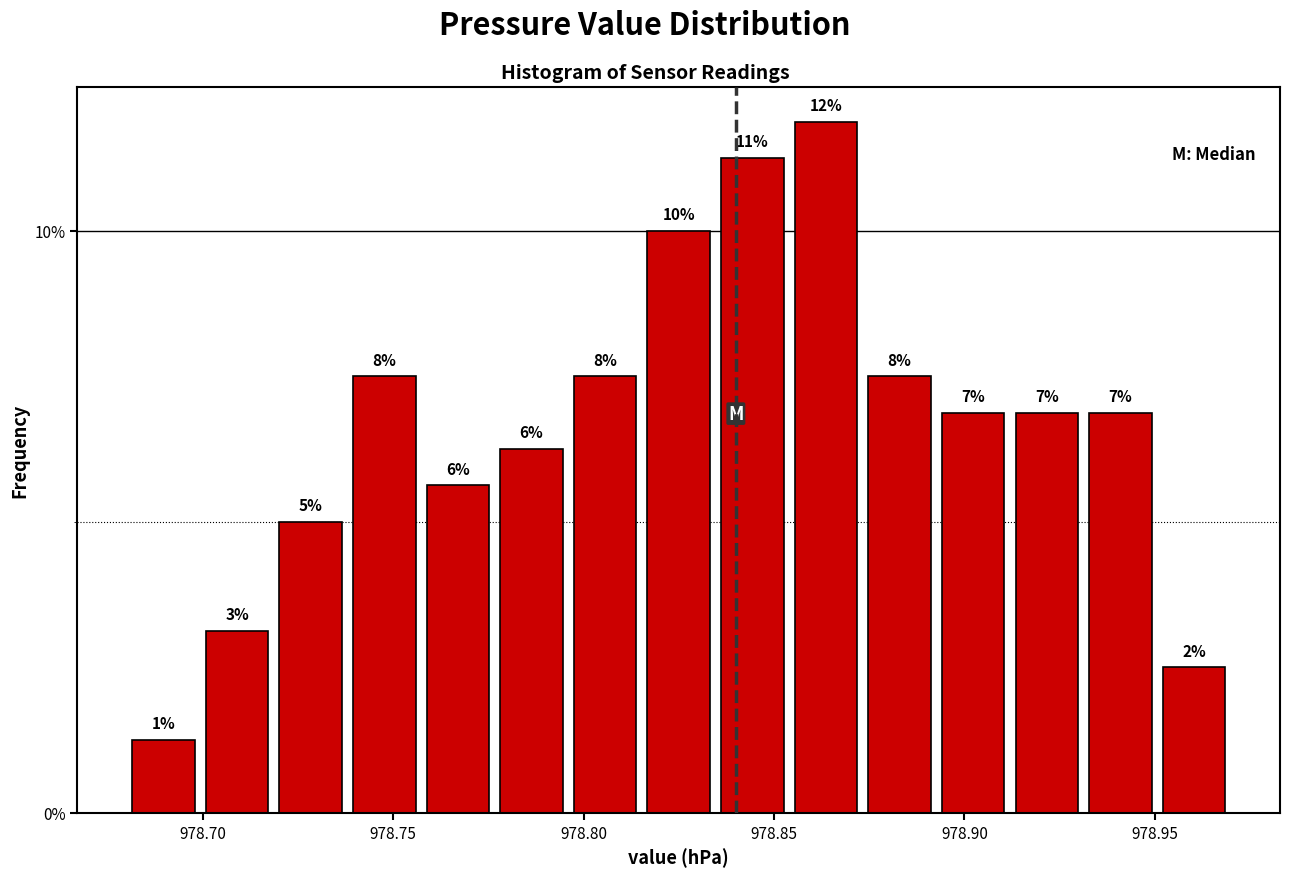

Around what value on the x-axis is the tallest bar? Give the approximate position of its centre, as read against the axis.

978.865